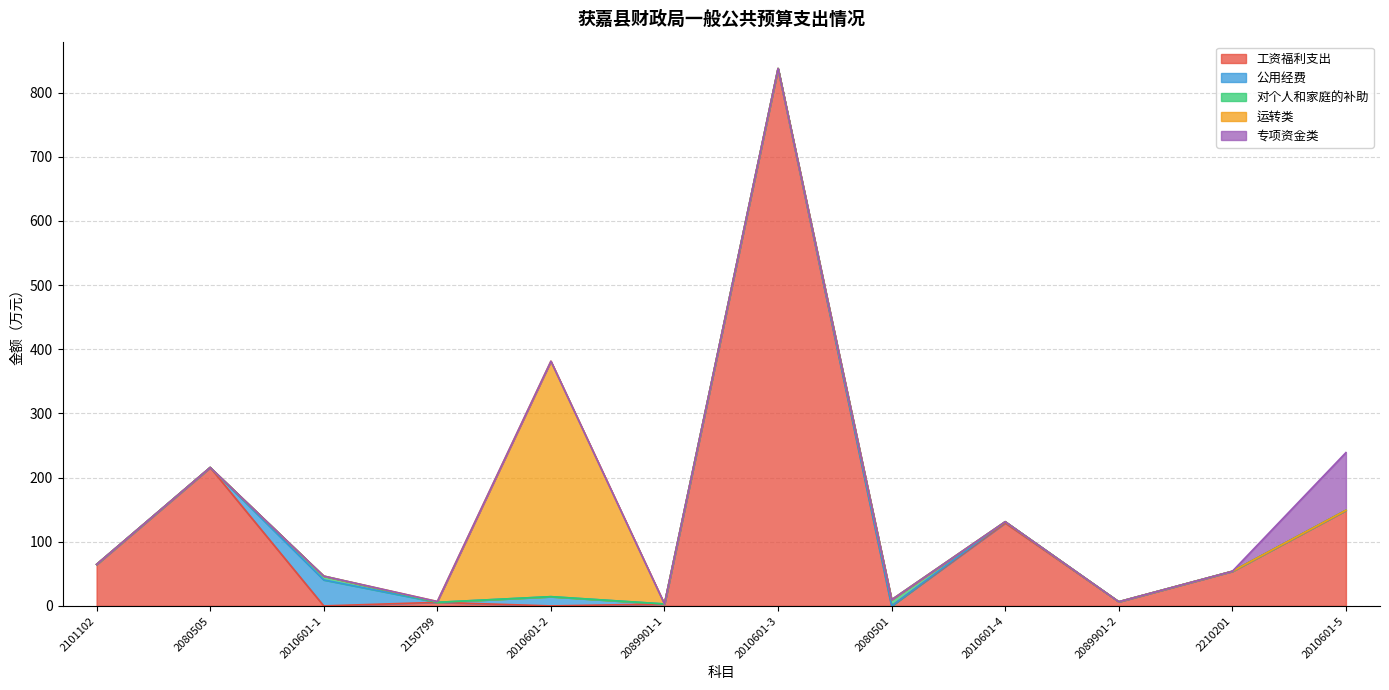

Where do 运转类 and 工资福利支出 first cross each other?

2150799 and 2010601-2